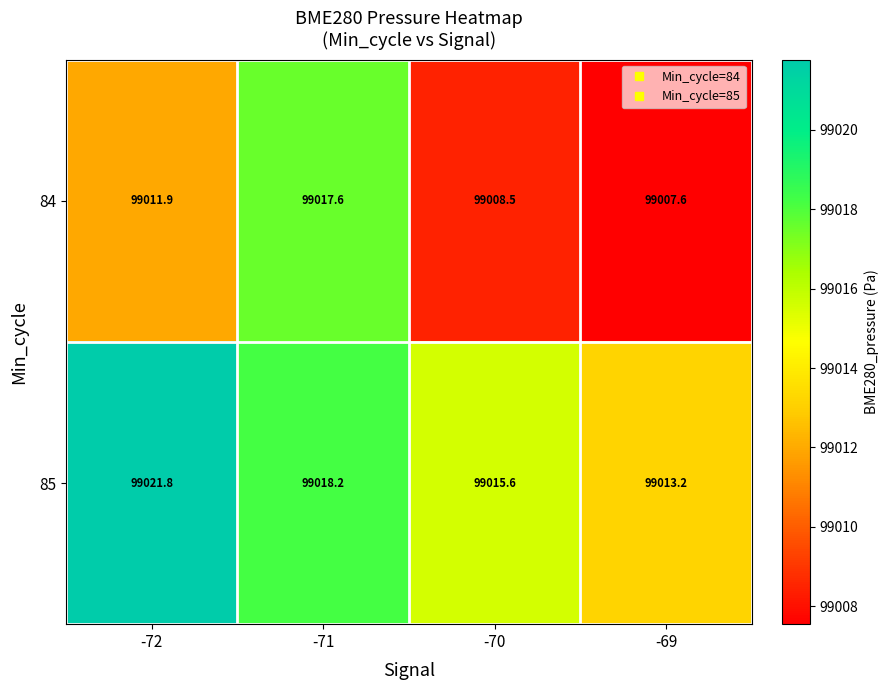

What is the difference between the highest and lowest values at -71?

0.6